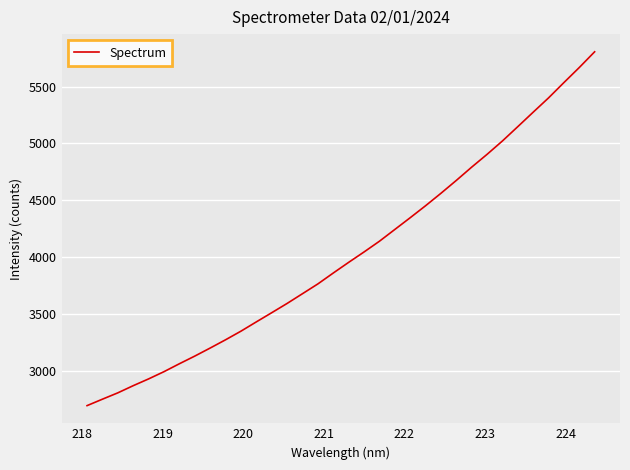

Count the number of values greater than 3953.

17